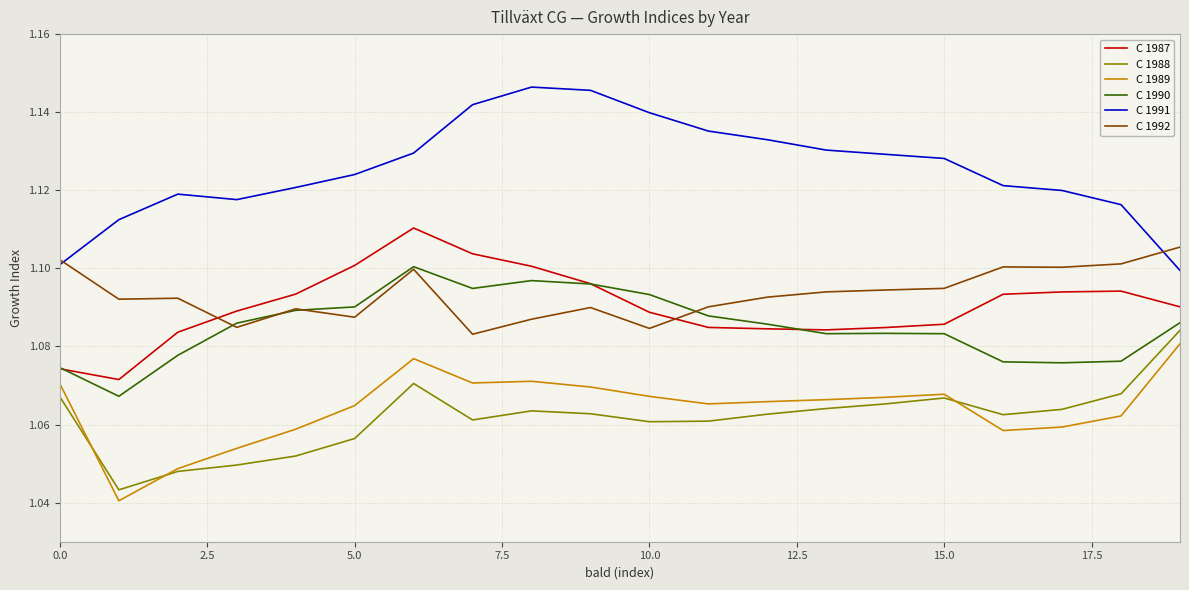

True or false: C 1987 and C 1988 cross at least once.

False